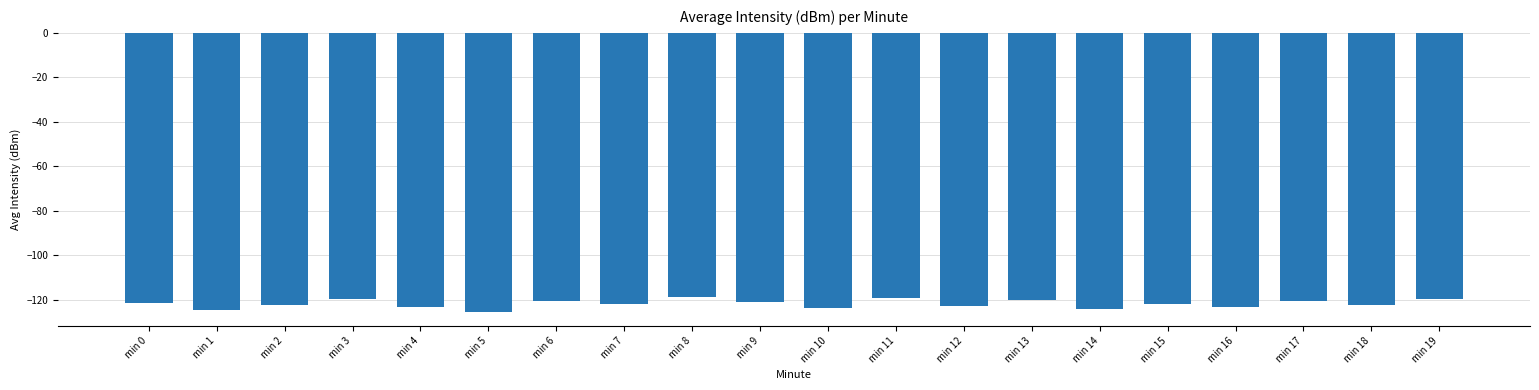

What is the minimum value shown in the chart?

-125.6